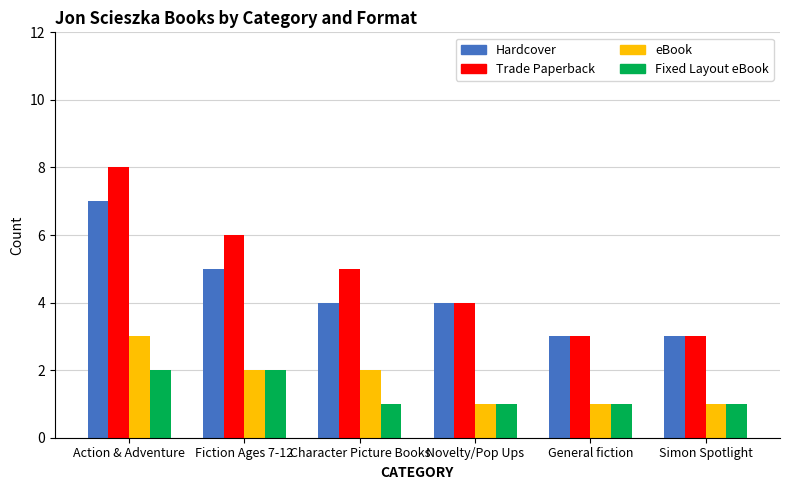

Which label corresponds to the largest value in the chart?

Action & Adventure